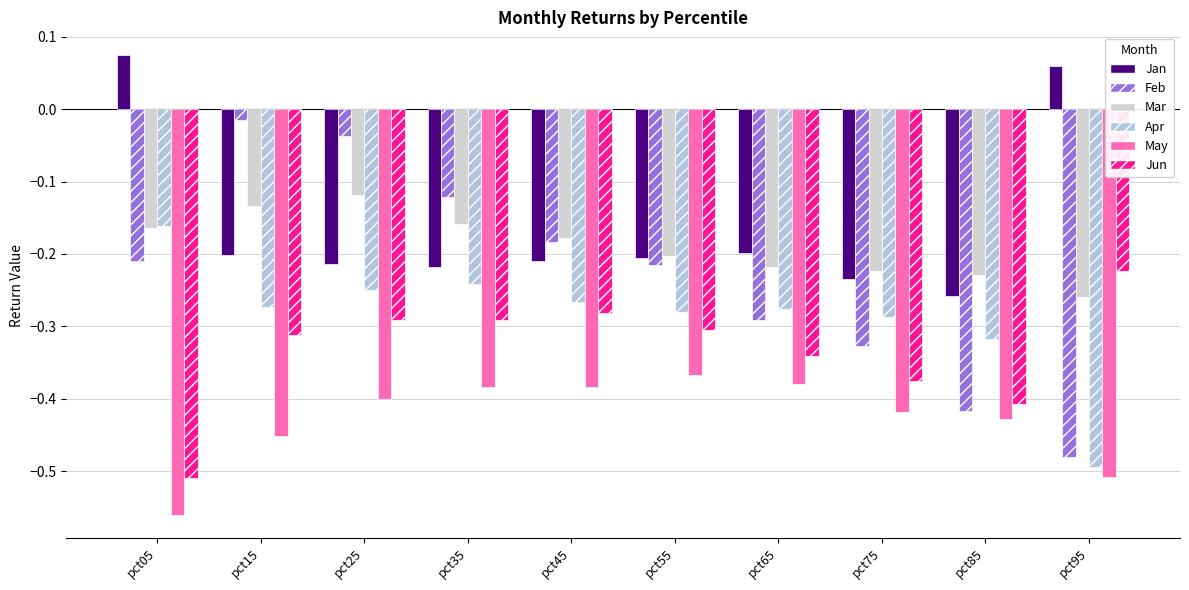

Is it true that May equals -0.6 at pct65?

False